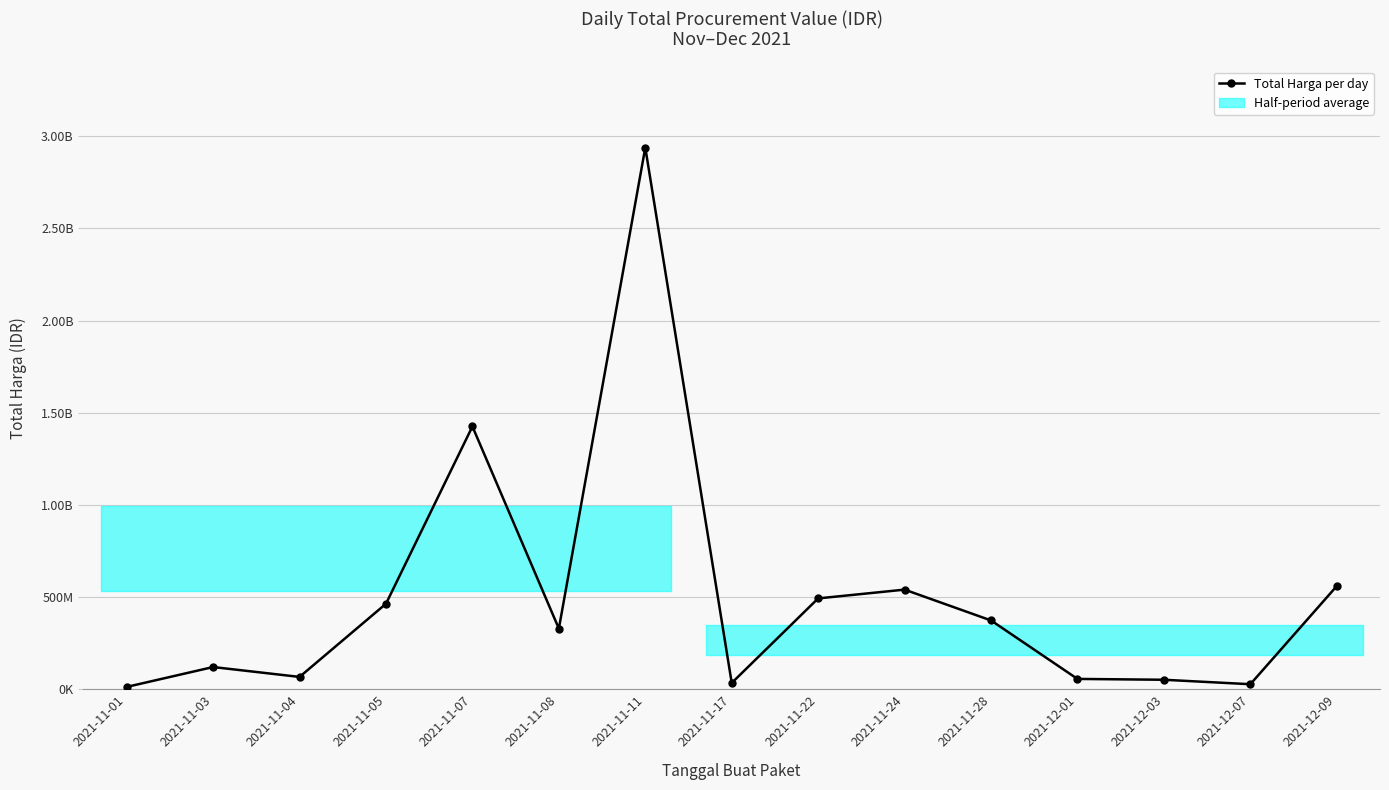

Where is the first local minimum?

2021-11-04